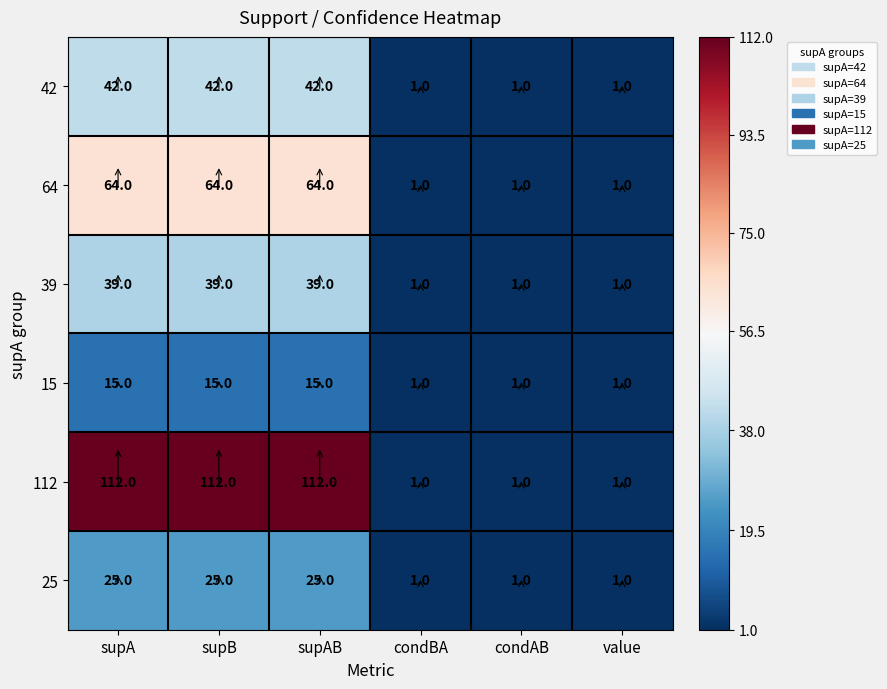

How many data points does each series have?

6